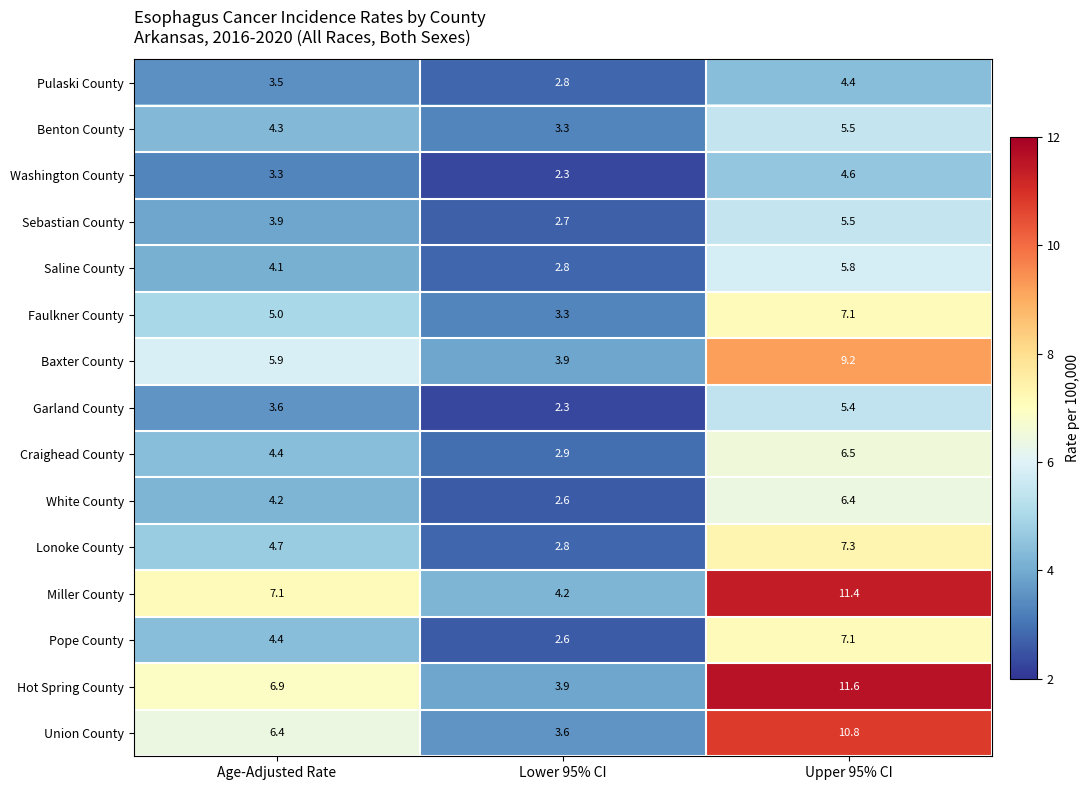

At which category is the sum across all series the highest?

Upper 95% CI